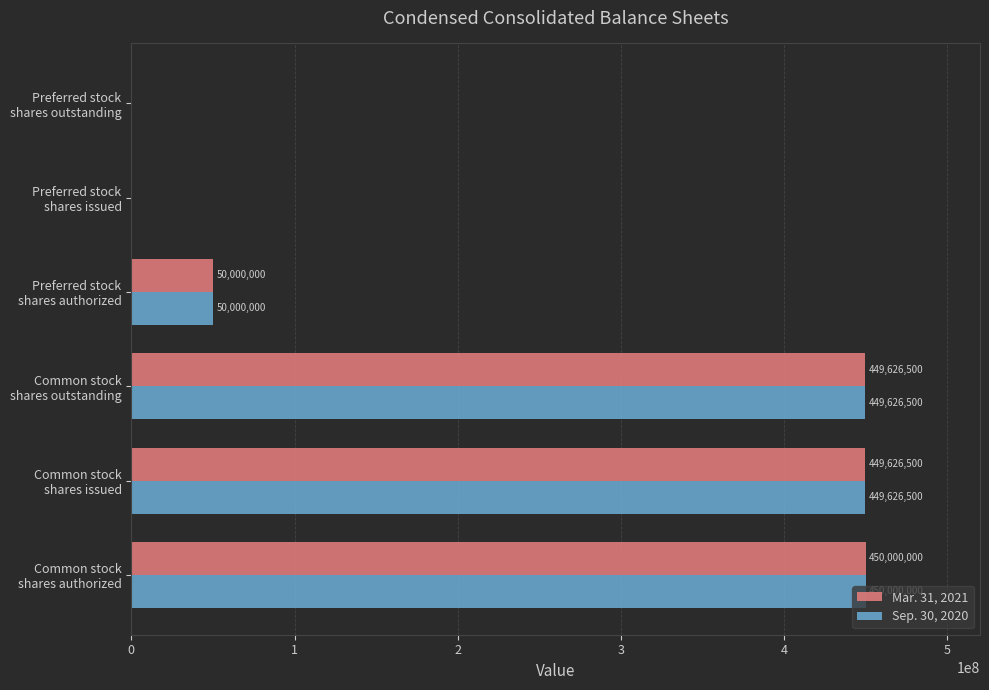

What is the greatest value displayed?

450000000